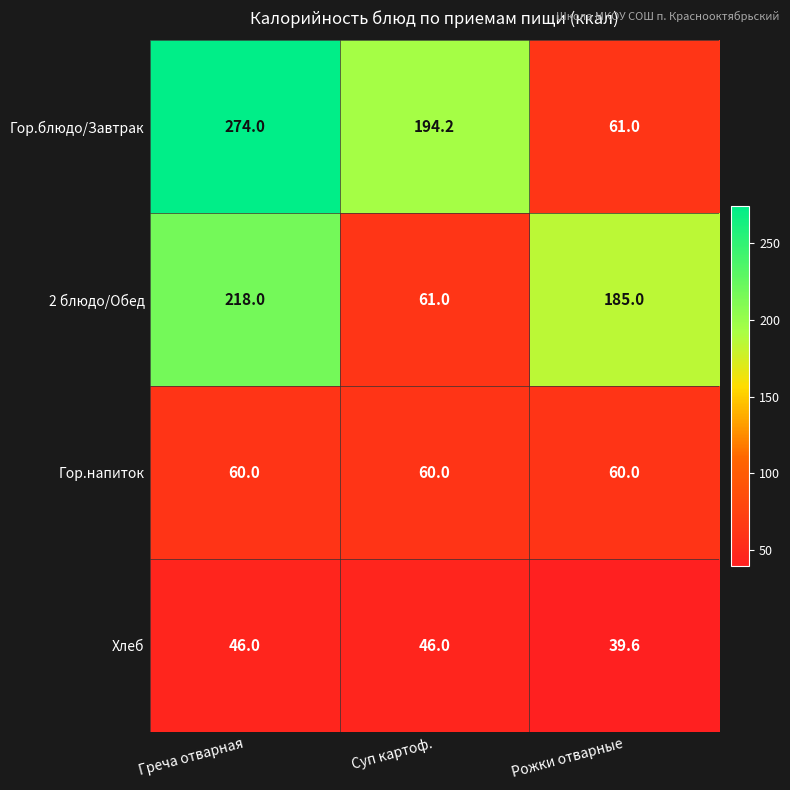

Which series has the largest total across all categories?

Гор.блюдо/Завтрак